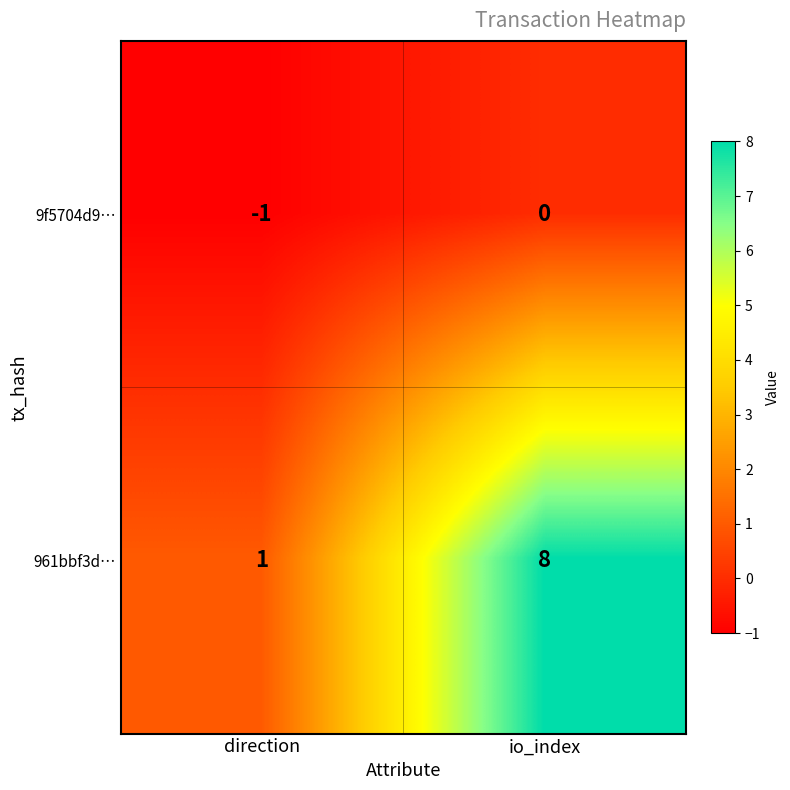

Which category has the lowest value across all series?

direction